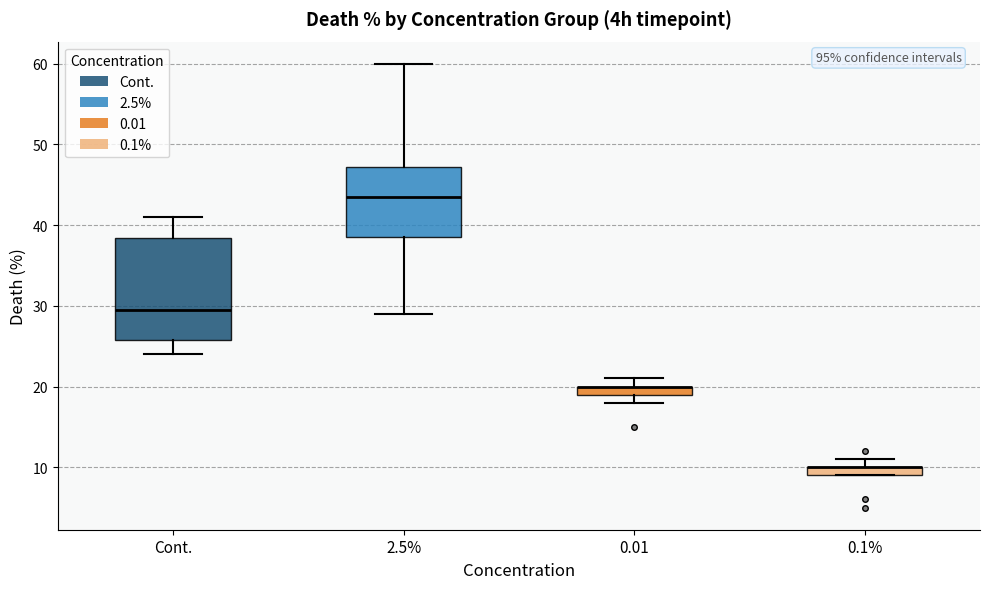

Comparing the boxes themselves (not the whiskers), which one is the tallest?

Cont.